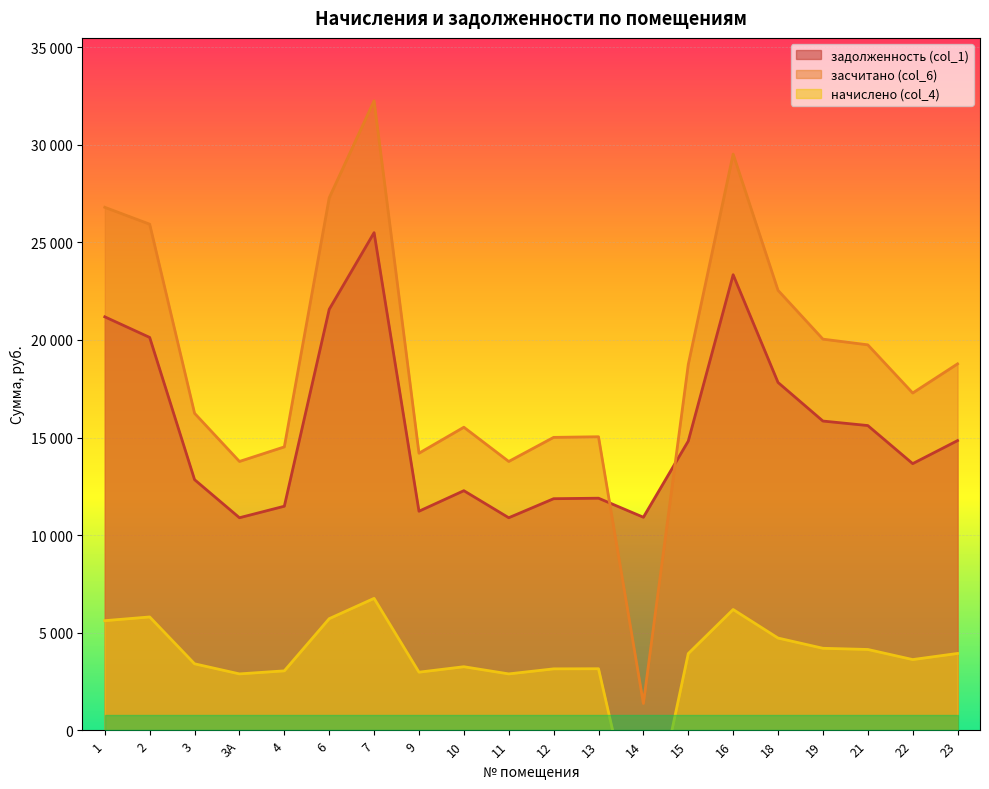

What is the difference between the highest and lowest values at 3А?

10888.3